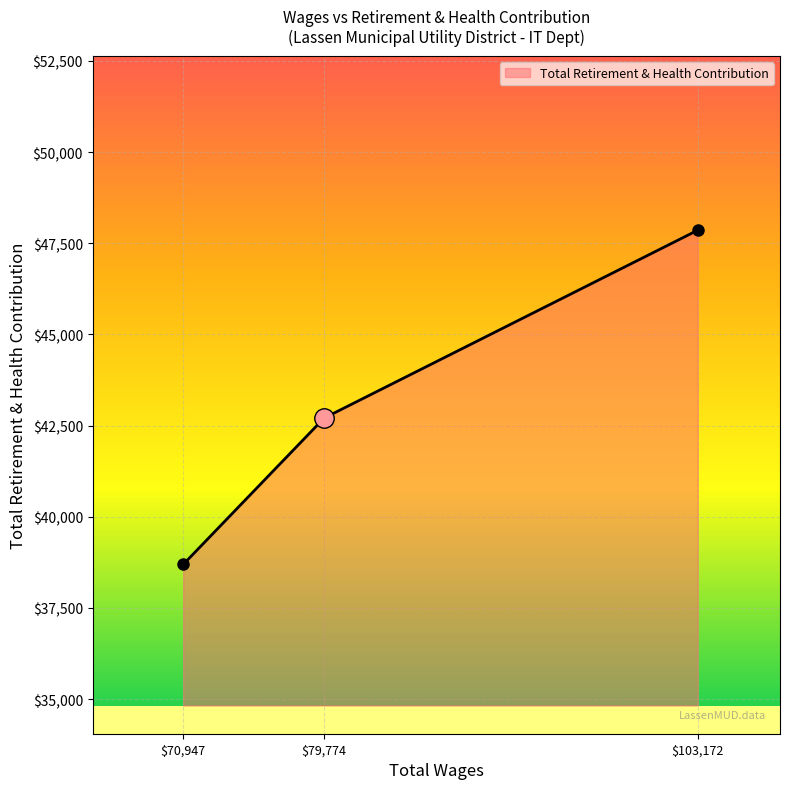

Reading left to right, transcribe all the data shown in this chart.

38694	42708	47858